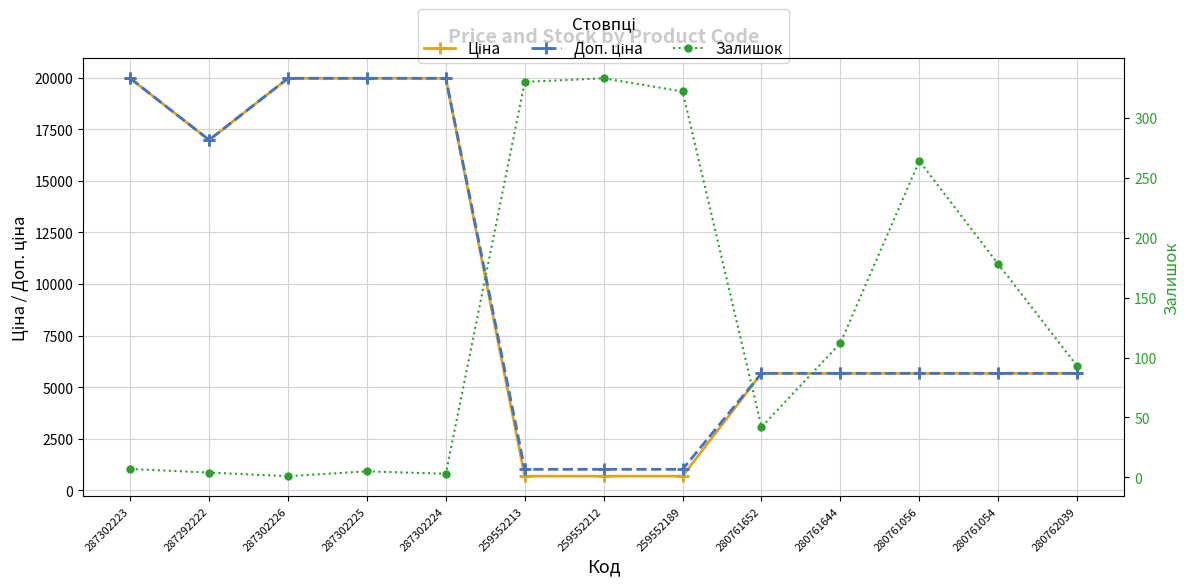

At which category is the sum across all series the highest?

287302223